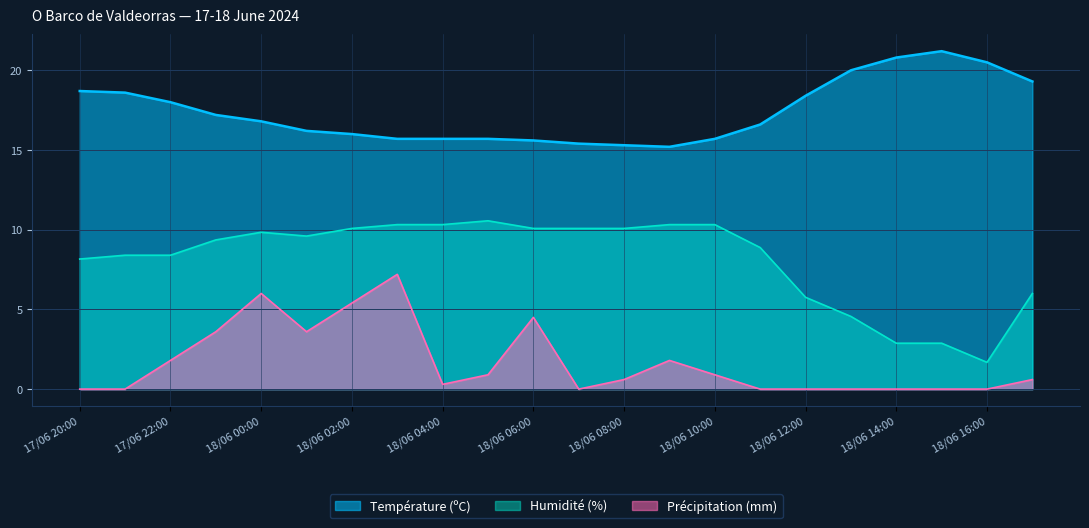

True or false: Température (ºC) has more than 0 points higher than both neighbors.

True